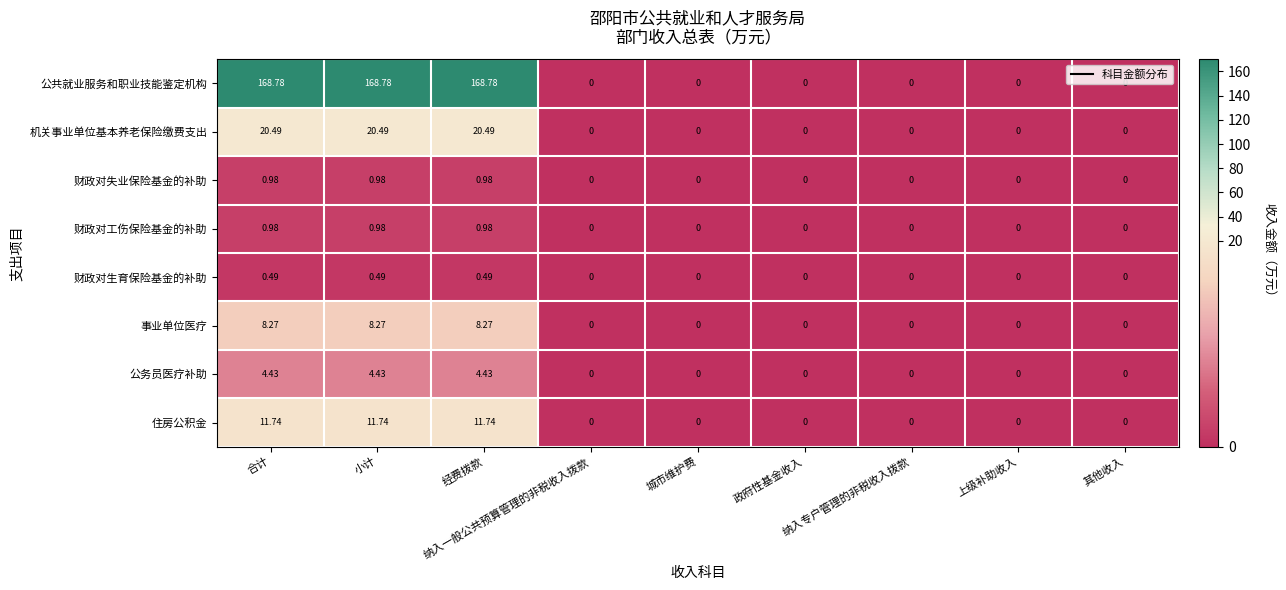

Which series has the largest total across all categories?

公共就业服务和职业技能鉴定机构